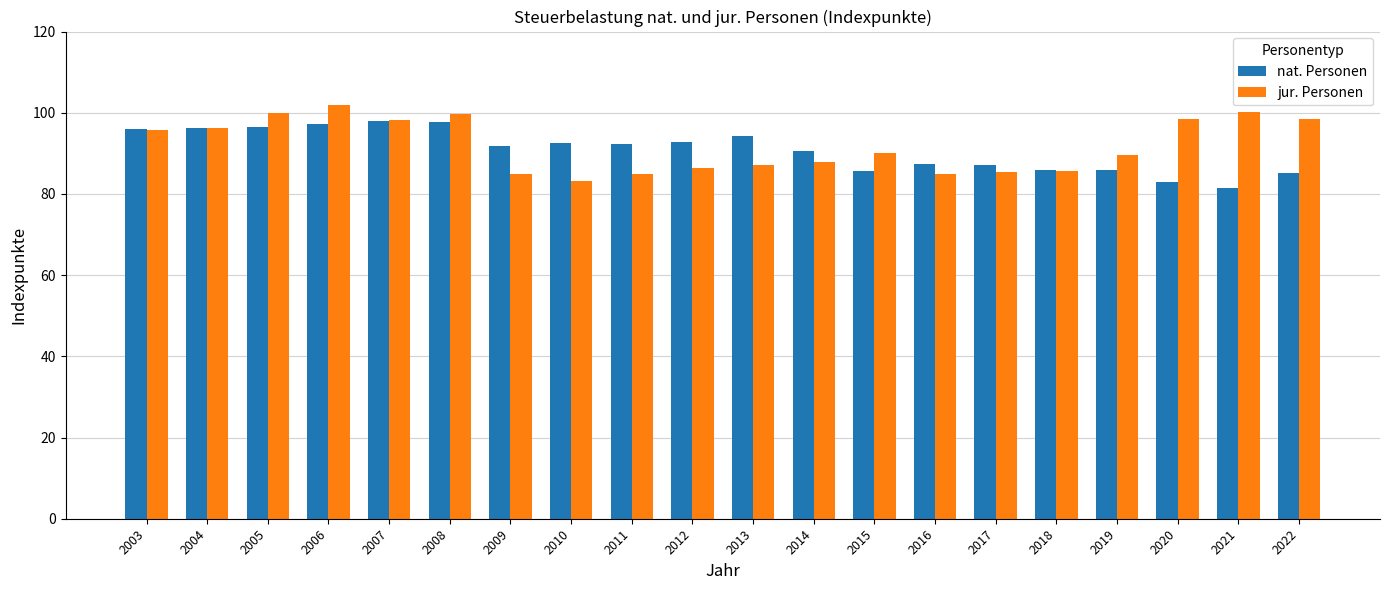

At which label does jur. Personen reach its peak?

2006